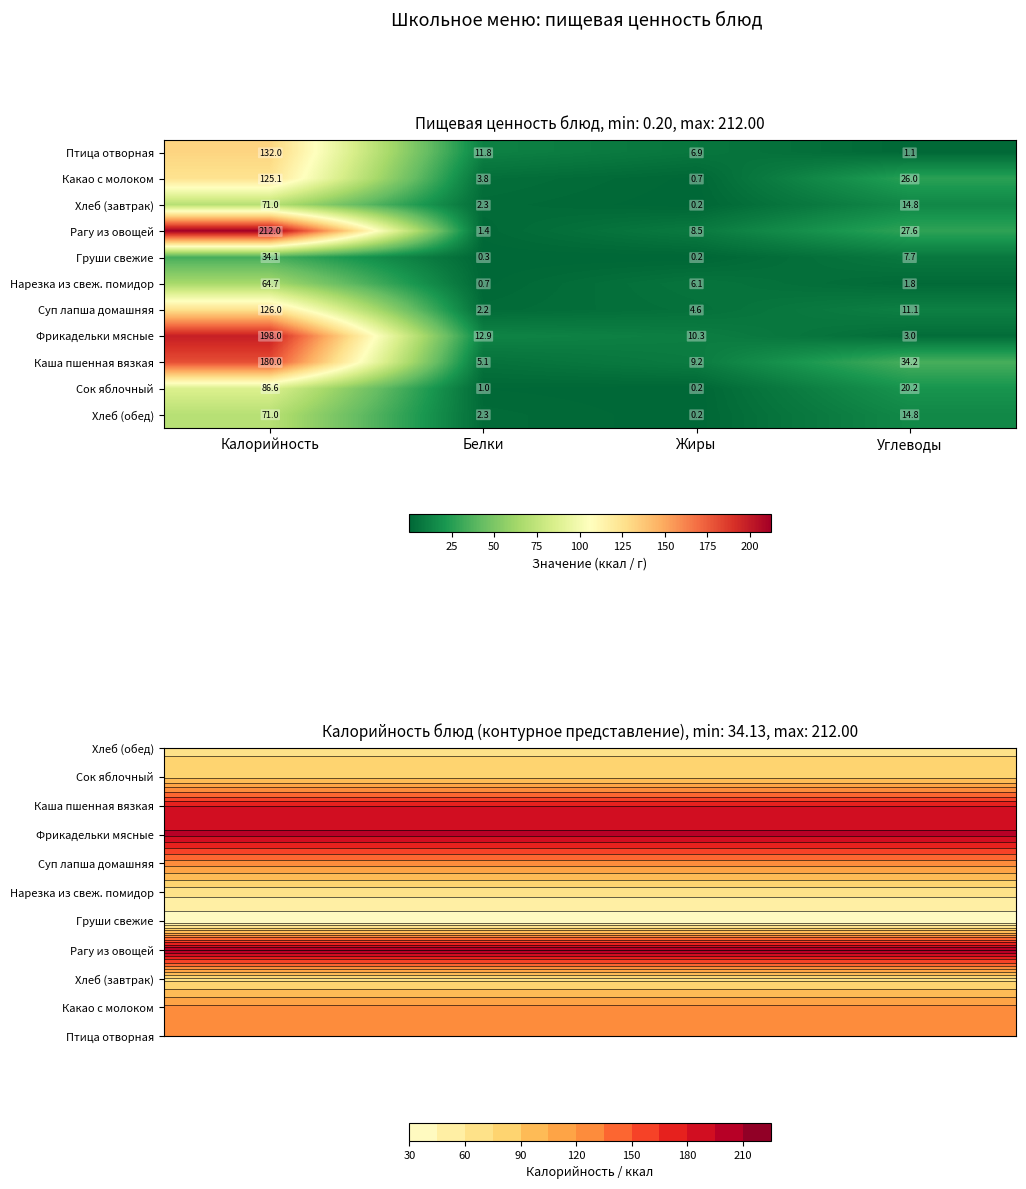

What value does the Нарезка из свеж. помидор series have at Углеводы?

1.8